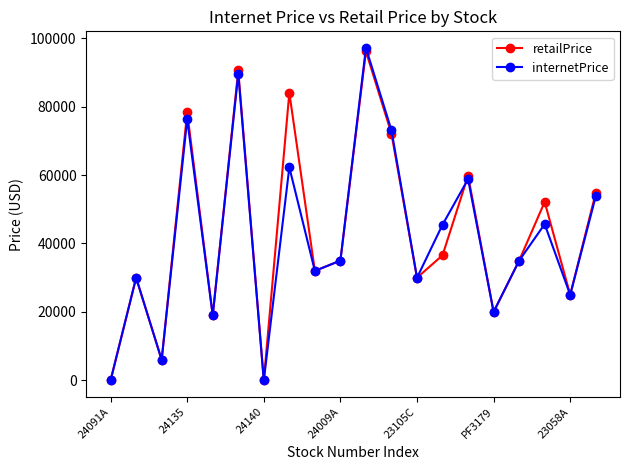

Count the number of data series in this chart.

2